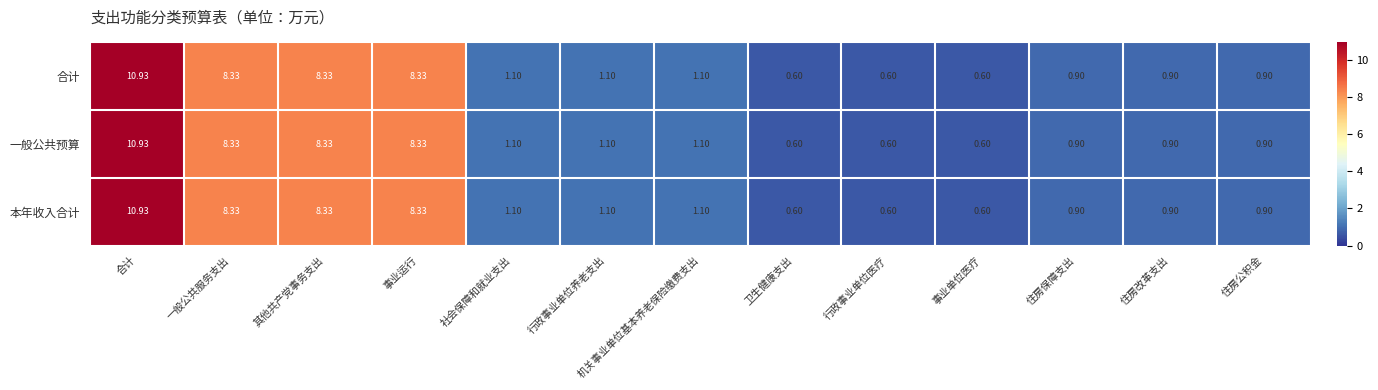

Where does the 合计 series first go above 1?

合计